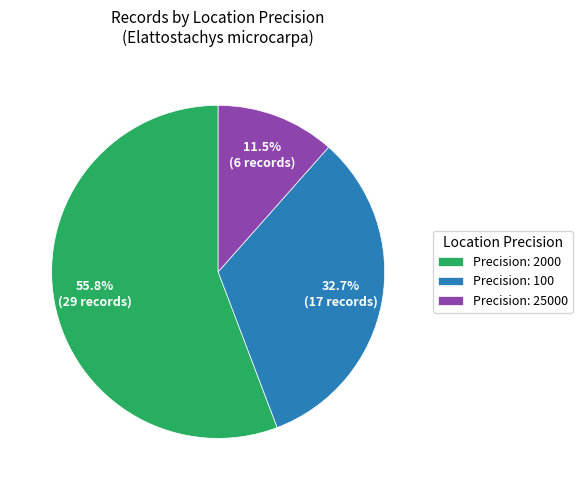

What is the majority slice?

Precision: 2000